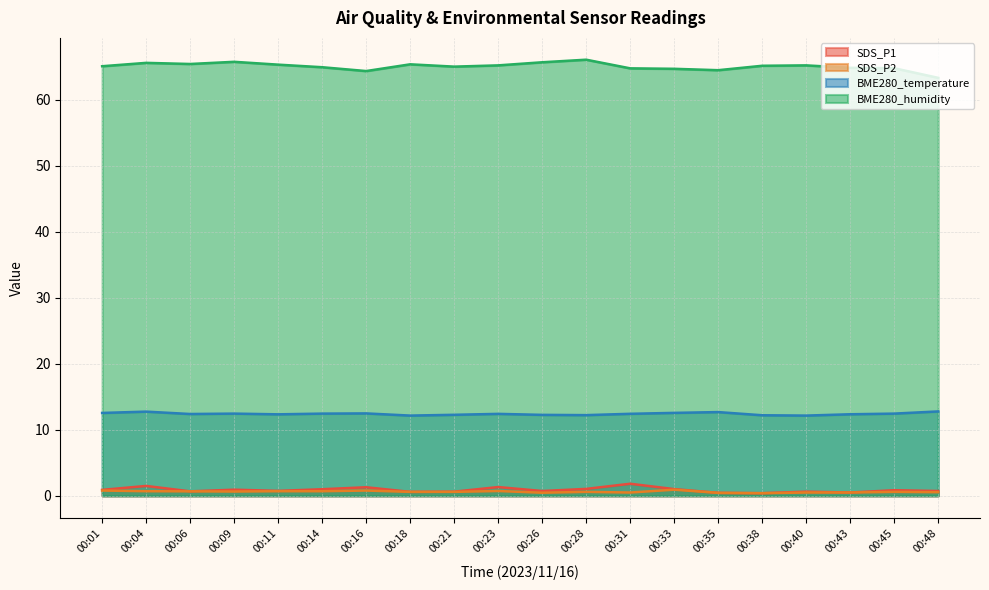

At how many categories does at least one series exceed 18?

20